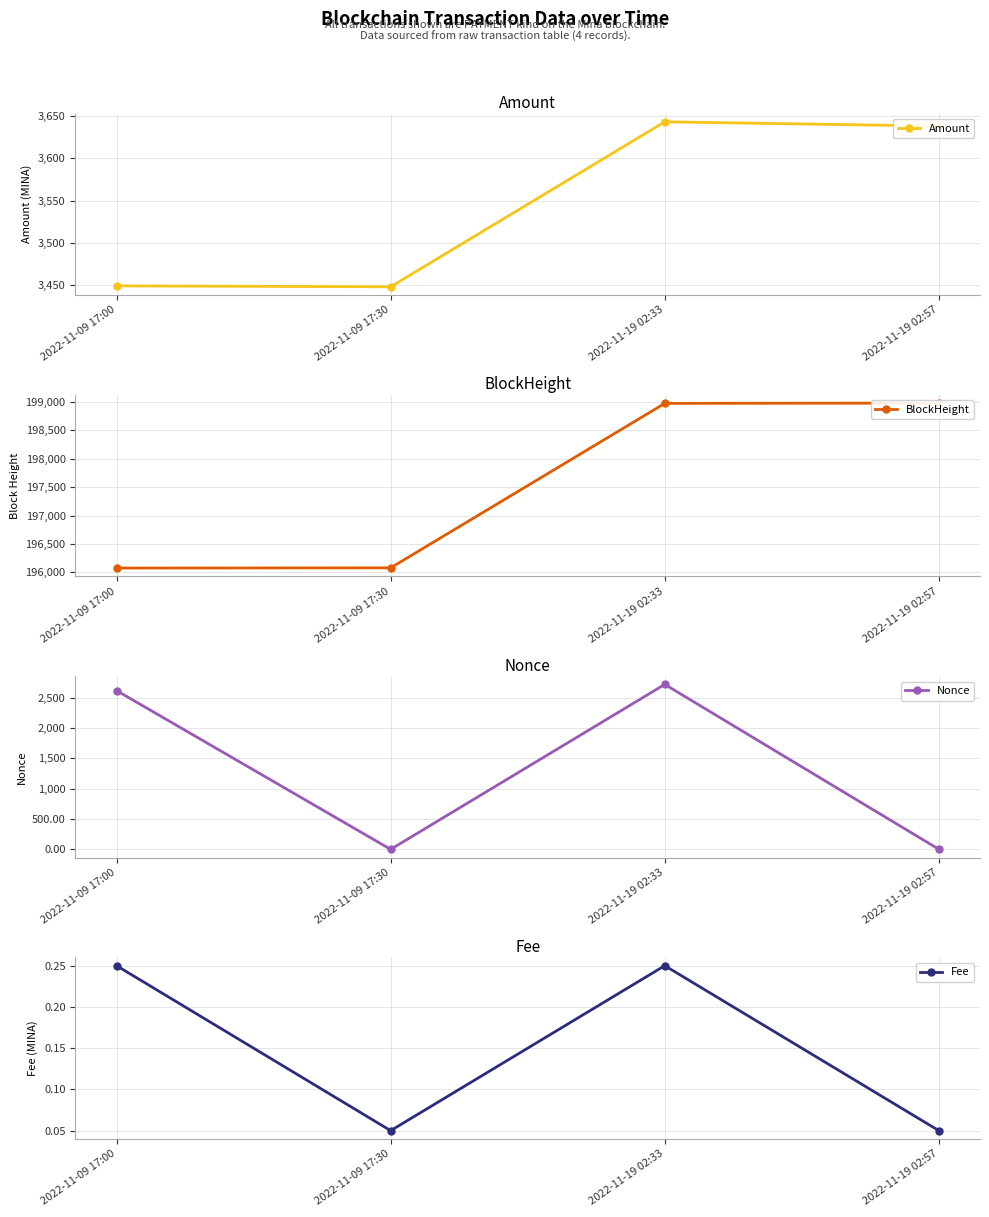

True or false: Amount and Fee intersect in this chart.

False